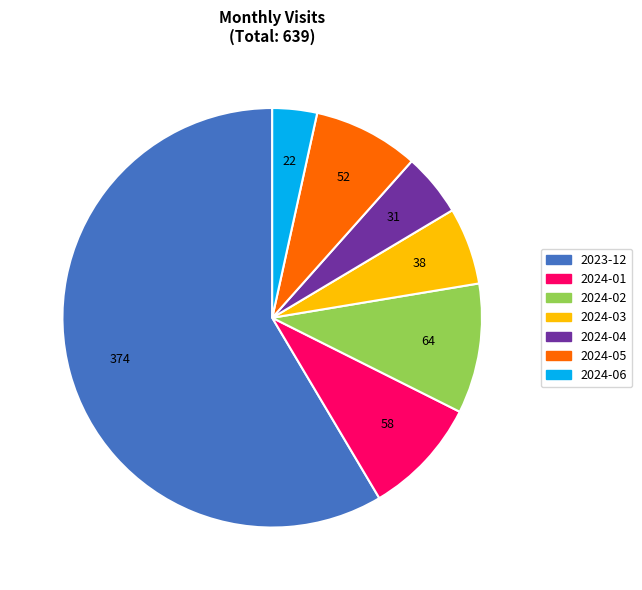

Which slice is the largest?

2023-12